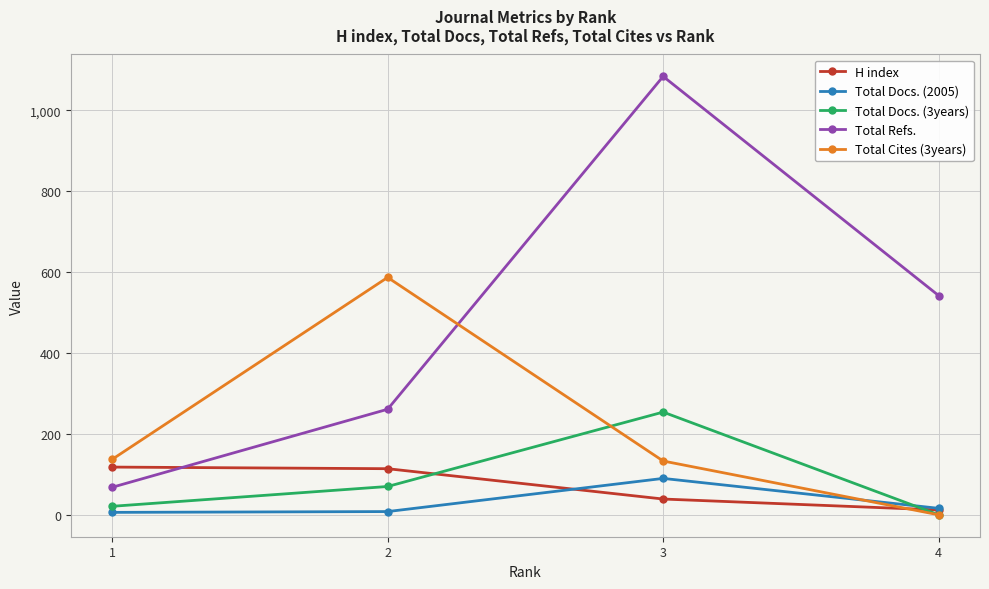

Where is H index nearest to the value 65?

3